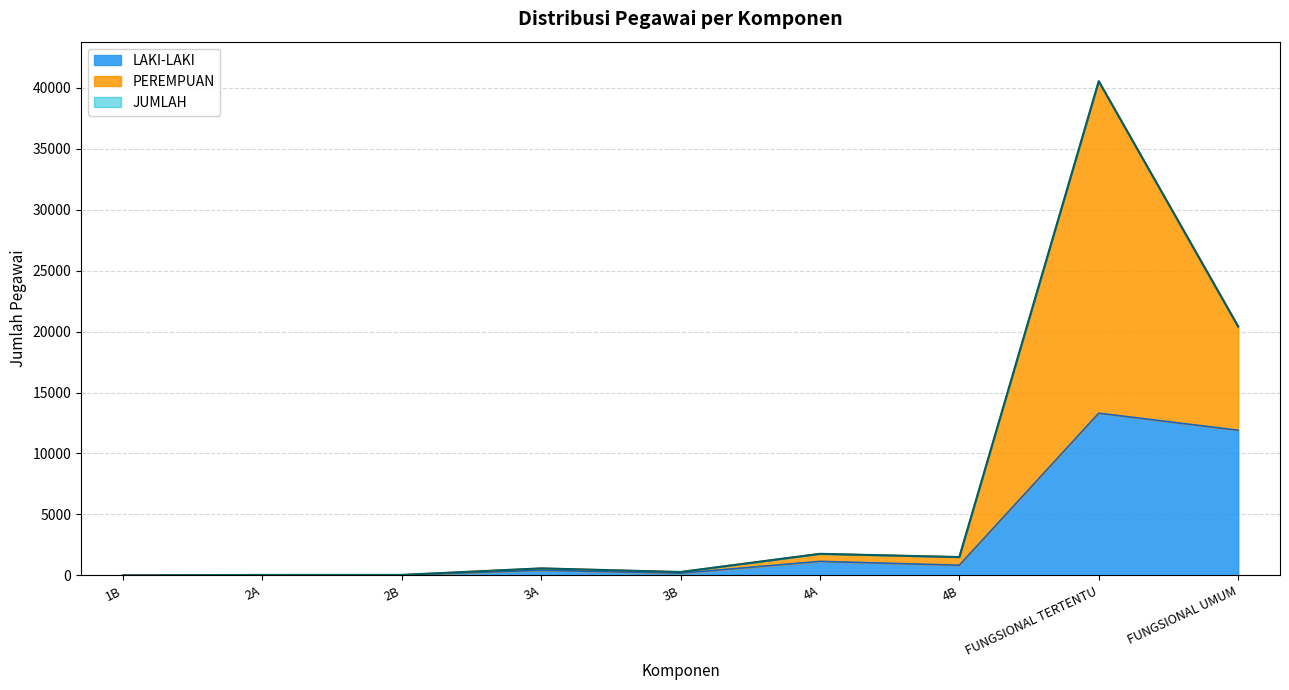

The PEREMPUAN series shows 39 at 2A. True or false?

True